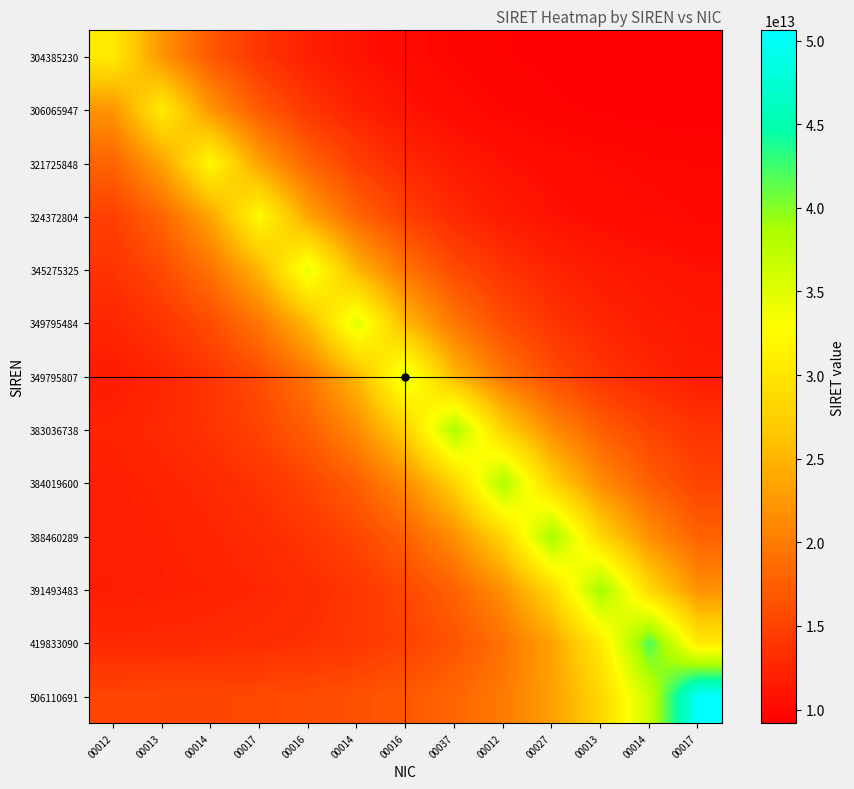

At which category is the sum across all series the highest?

00012